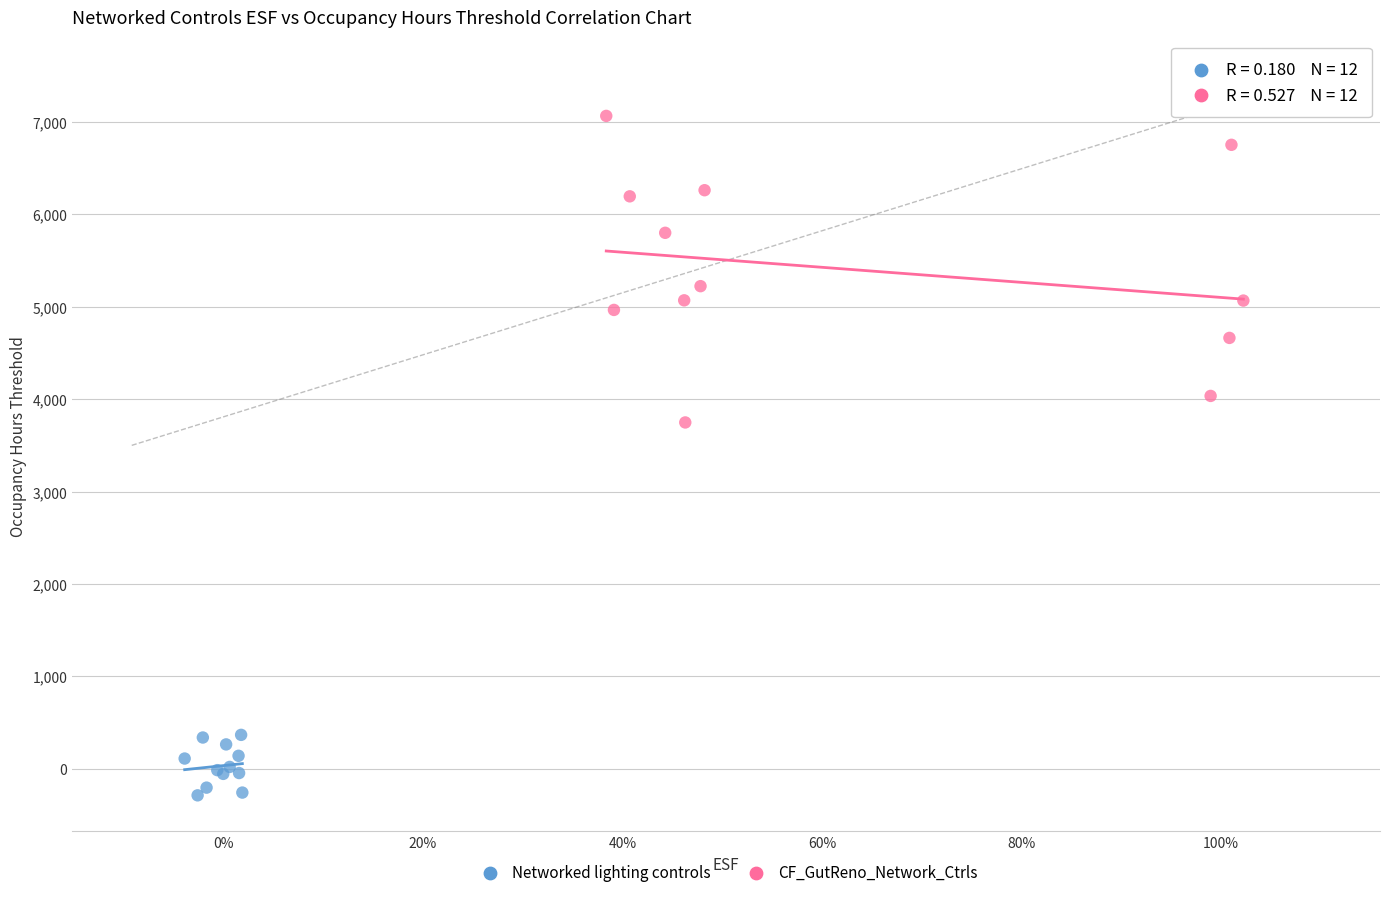

Which series reaches the minimum Y coordinate?

Networked lighting controls